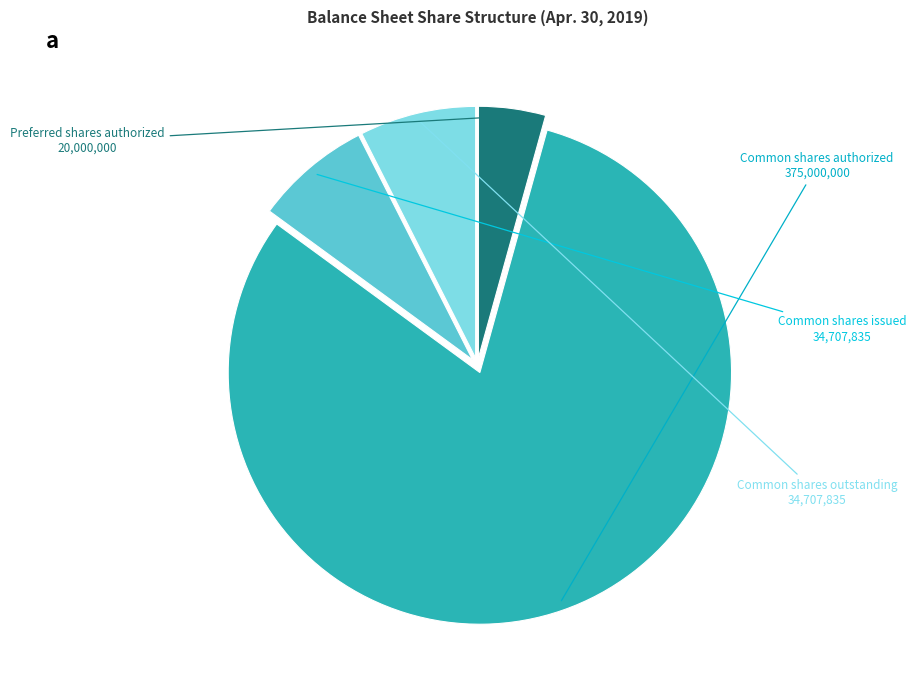

Is there a majority slice in this chart?

Yes